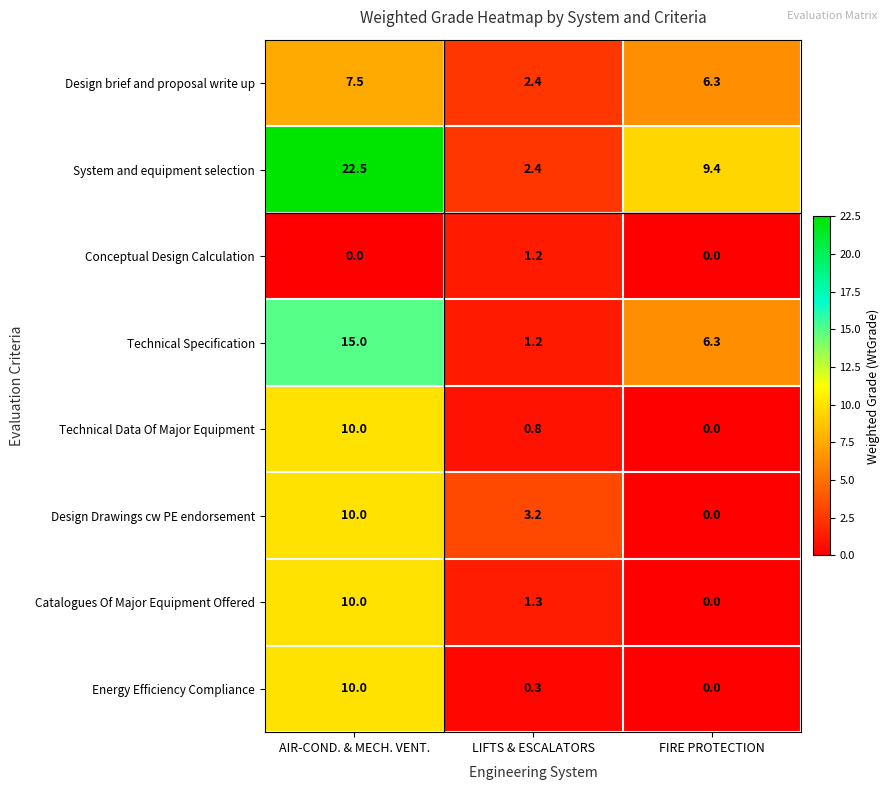

How many positive values does the Conceptual Design Calculation series have?

1